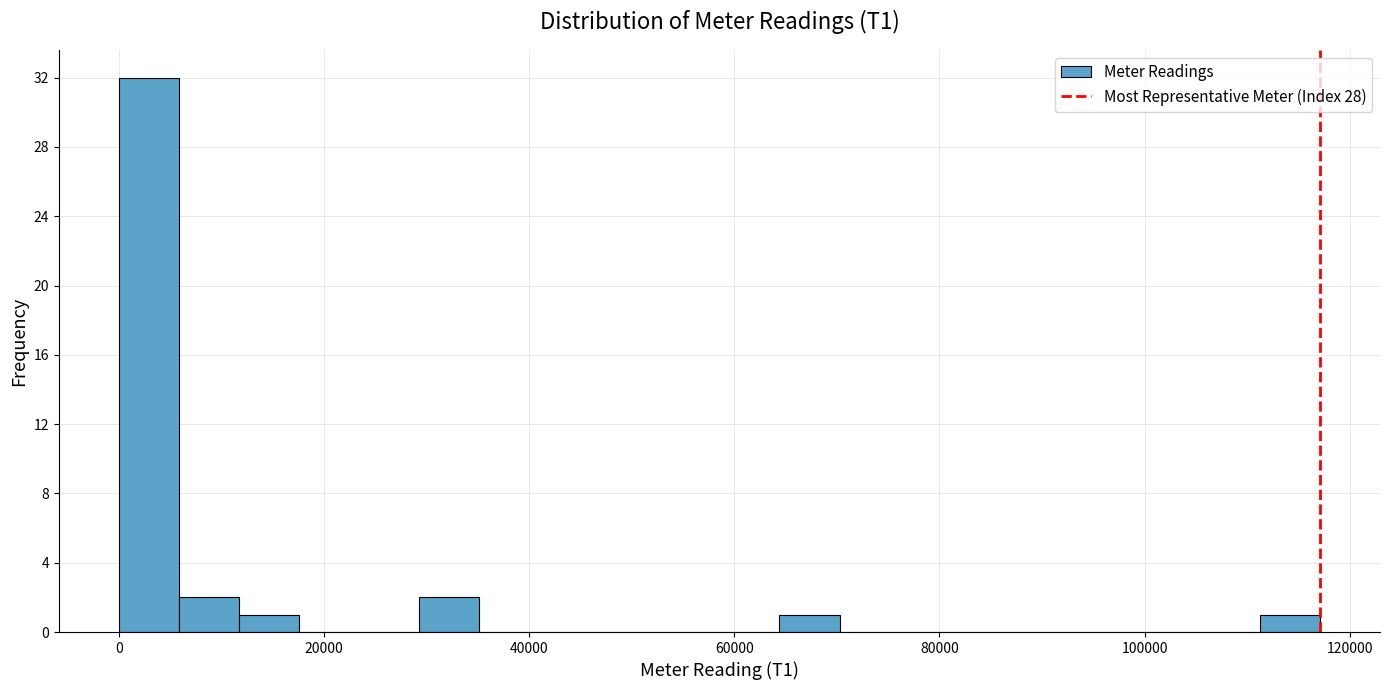

Around what value on the x-axis is the tallest bar? Give the approximate position of its centre, as read against the axis.

2000